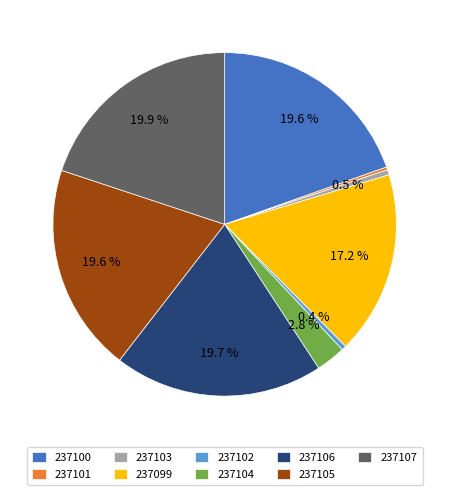

To the nearest percent, what percentage of the pie is 237104?

3%